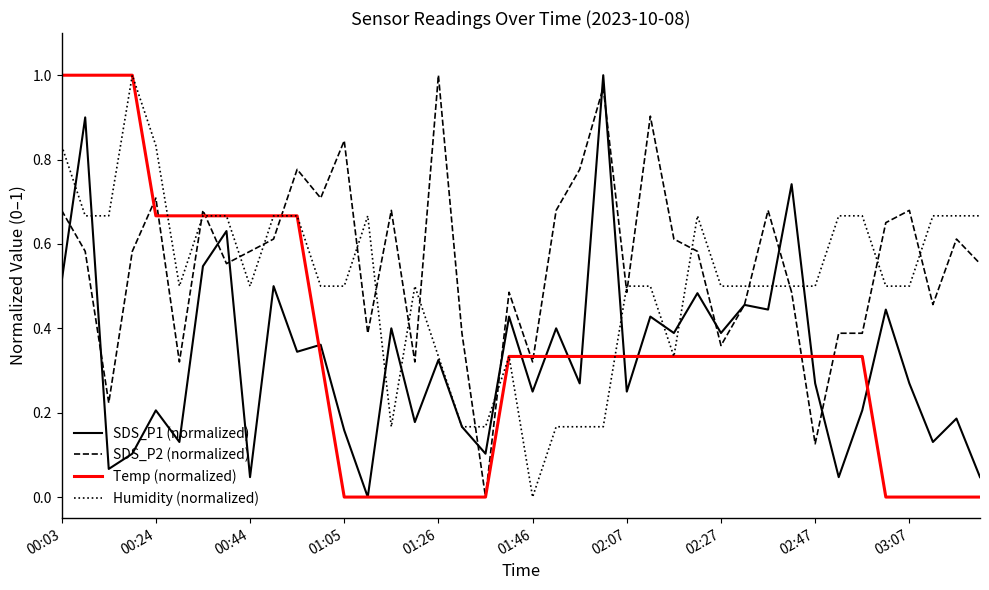

After their last crossing, which series has the higher values: SDS_P2 (normalized) or Humidity (normalized)?

Humidity (normalized)